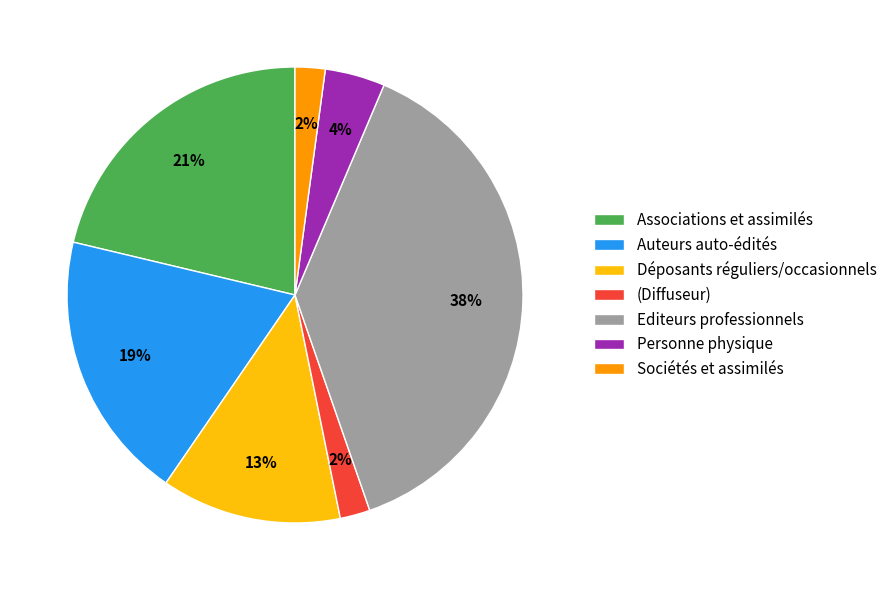

Is Associations et assimilés the majority of the pie?

No